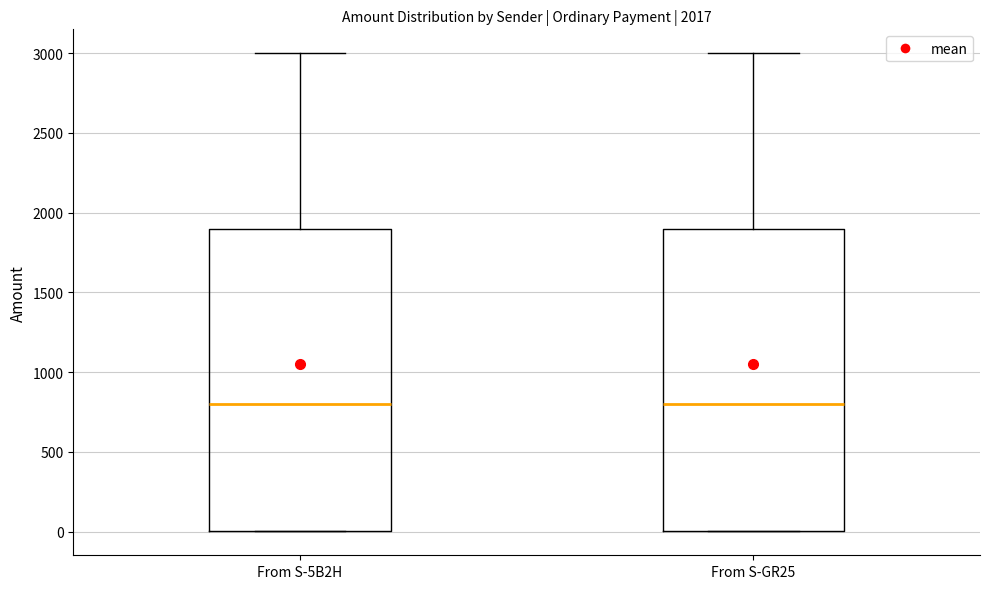

Where does the median line of the box for From S-GR25 sit on the y-axis? The values are not printed on the chart, so give them approximately, as read against the axis.

800